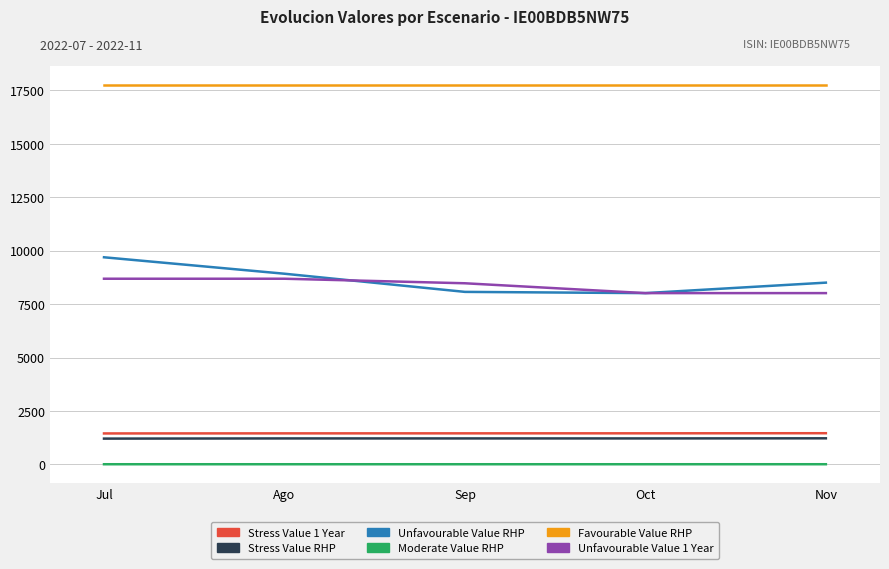

What is the maximum value shown in the chart?

17741.1